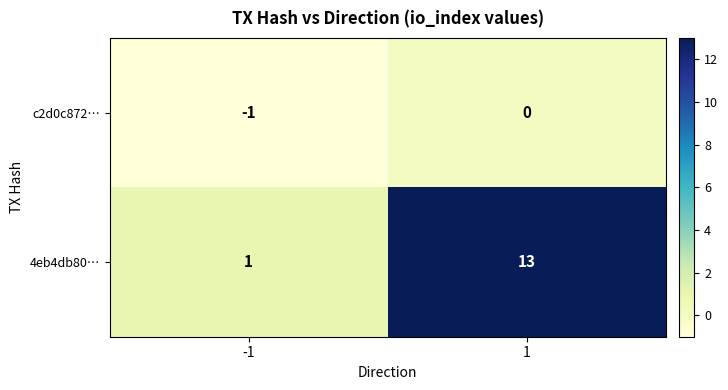

Which category has the highest value across all series?

1